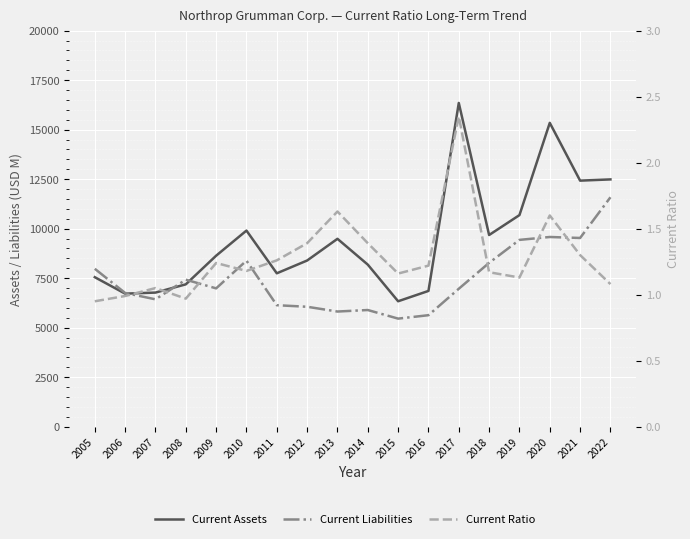

True or false: Current Assets and Current Ratio intersect in this chart.

False